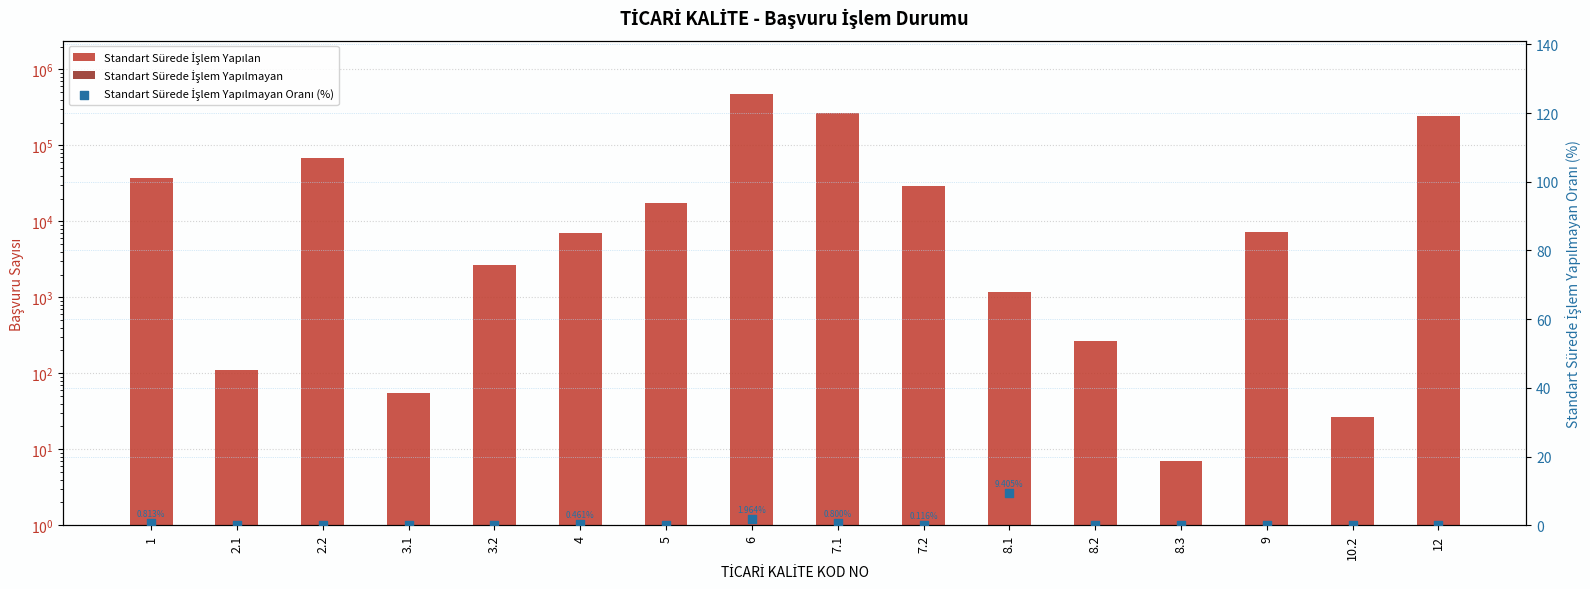

Which series contains the lowest Y value?

Standart Sürede İşlem Yapılmayan